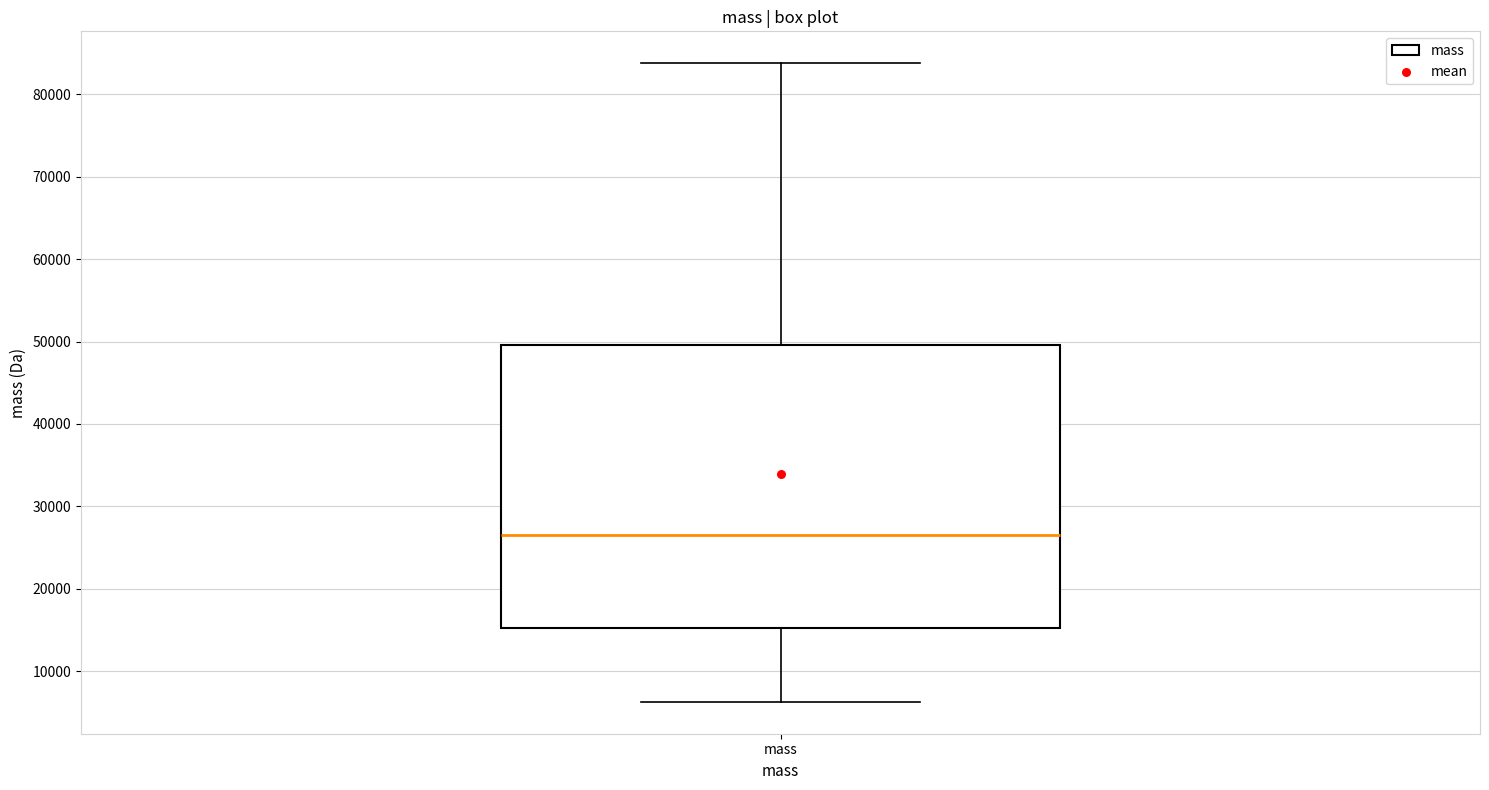

Transcribe this box plot: give where the median line is, the range the box spans, and where the two whiskers end, as read against the y-axis. The values are not printed on the chart, so give them approximately, as read against the axis.

median 26000, box 15000 to 50000, whiskers 6000 to 84000